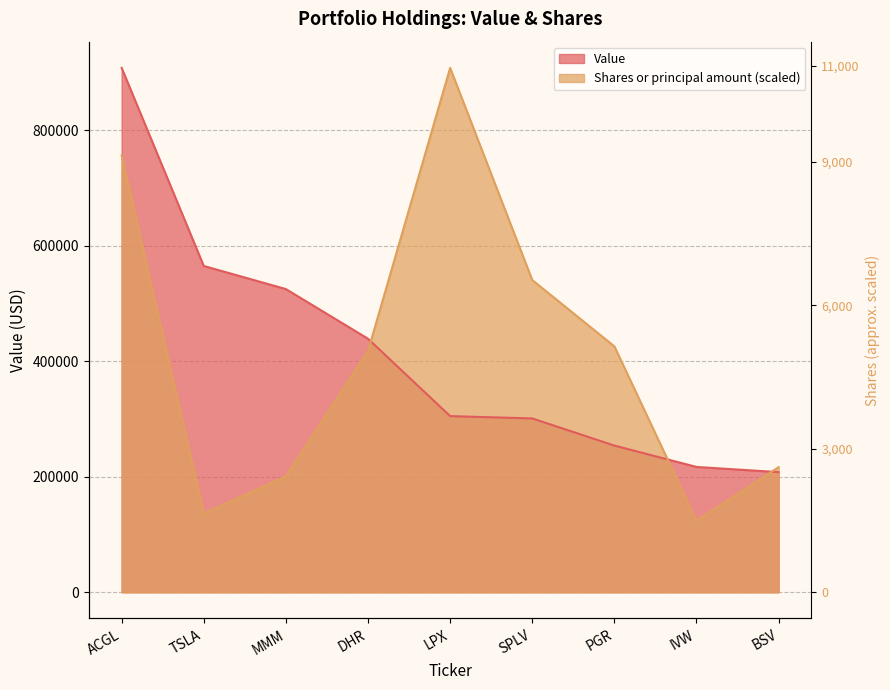

True or false: Value has more than 1 points higher than both neighbors.

False